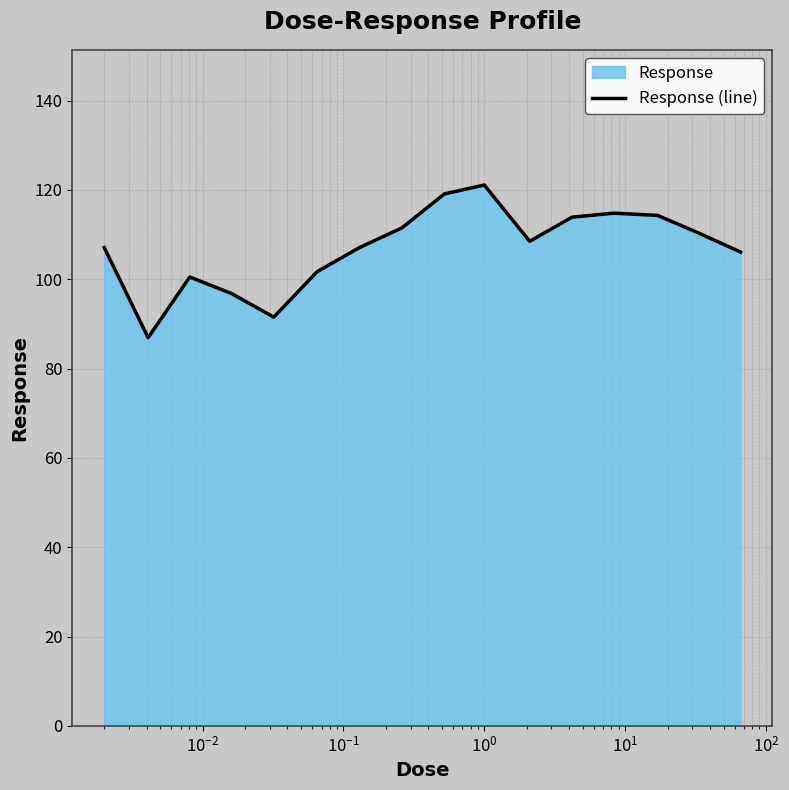

What is the difference between the maximum and minimum values?

34.2